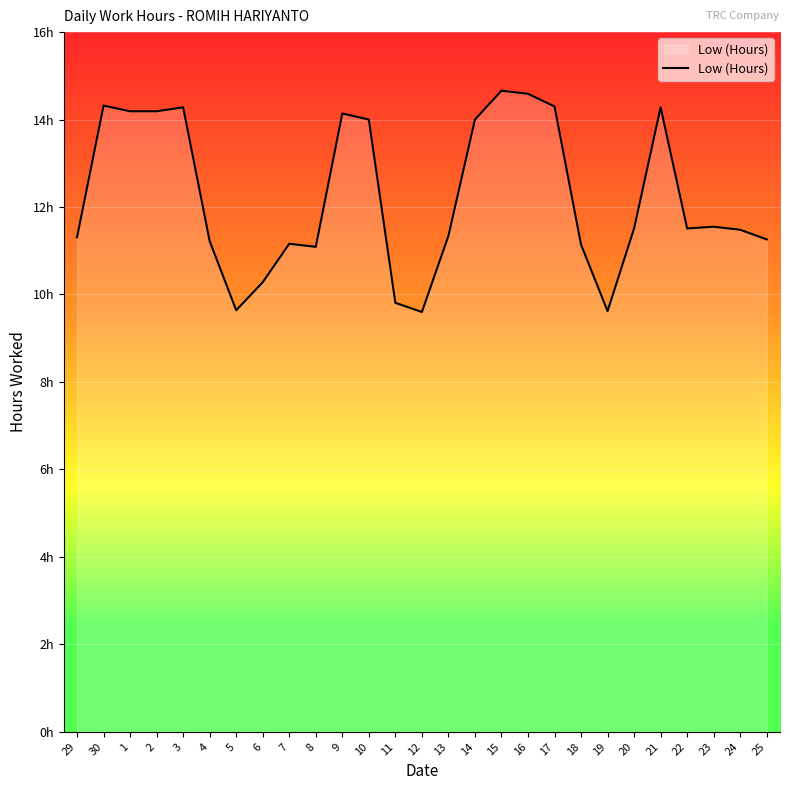

The chart shows a value of 5.0 at 19. True or false?

False